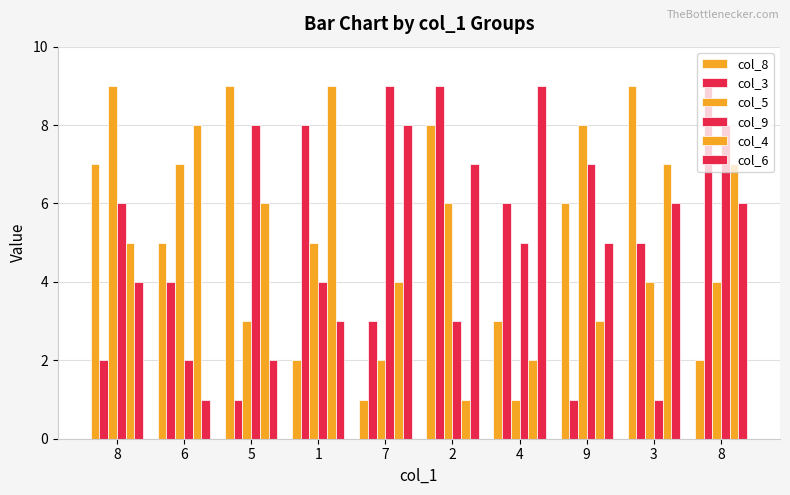

Are the bars grouped side by side (vs. stacked)?

Yes